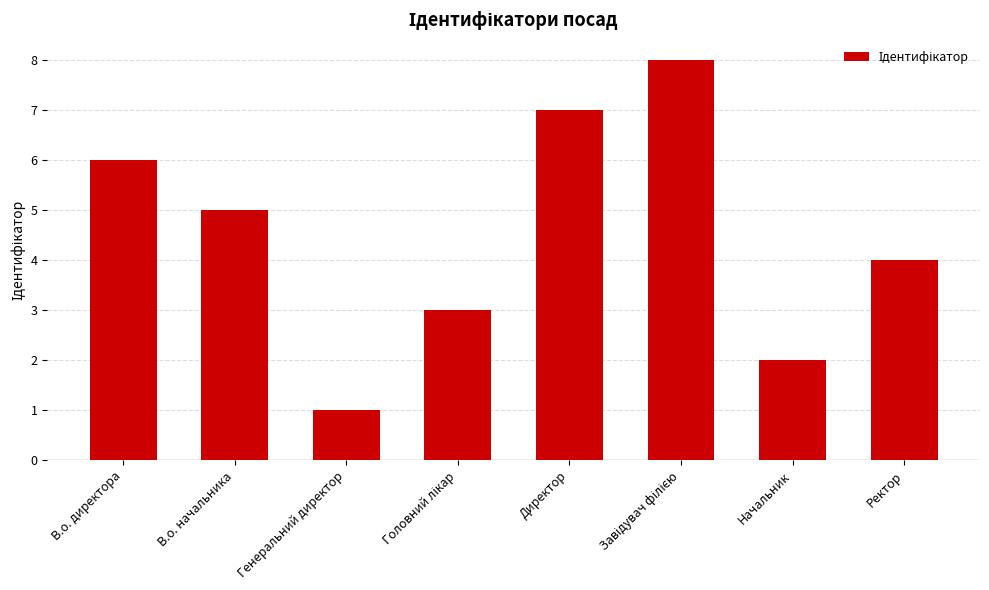

Between Ректор and В.о. начальника, which is larger?

В.о. начальника